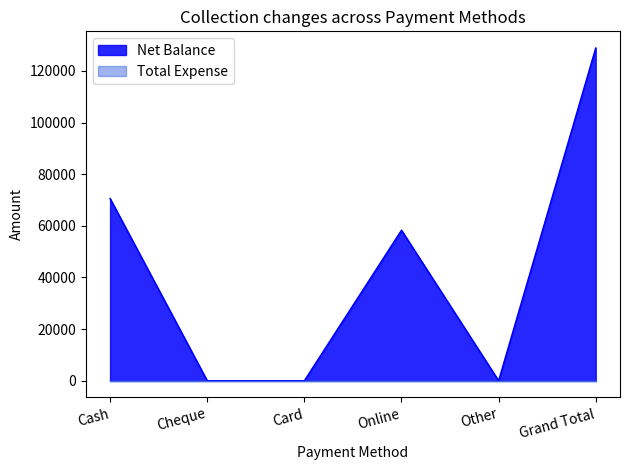

At which category does the data reach its first local peak?

Online